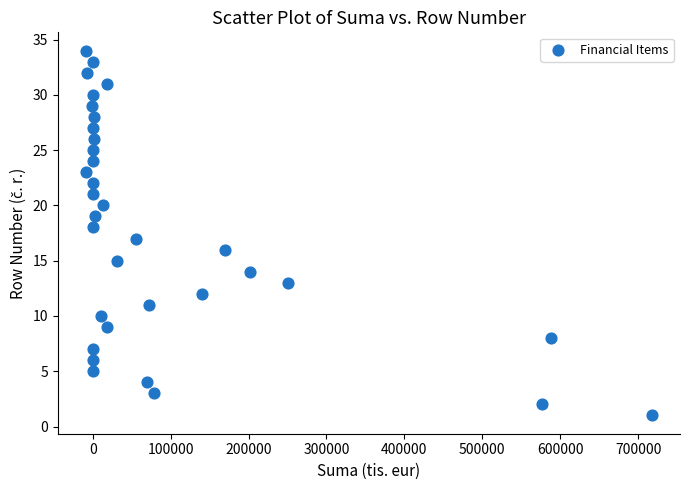

What is the range of X values (max minus min)?

725943